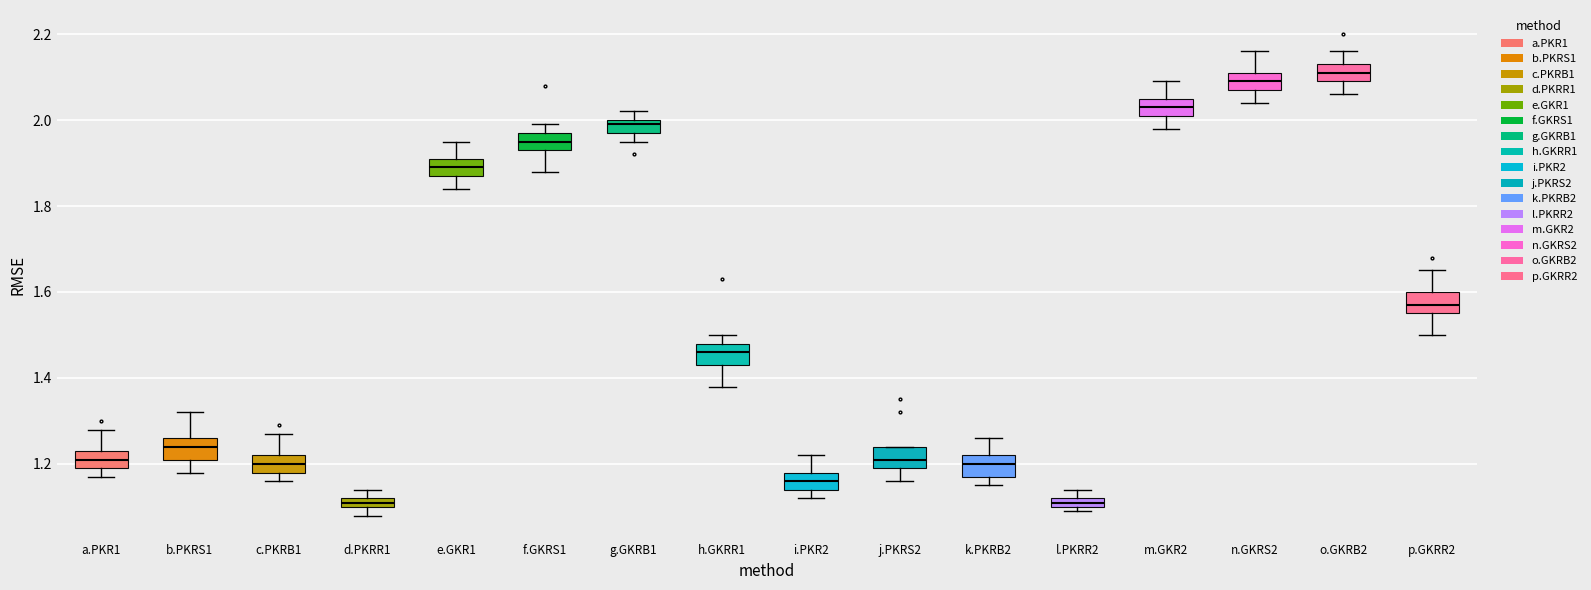

Which box's median line is the highest?

o.GKRB2